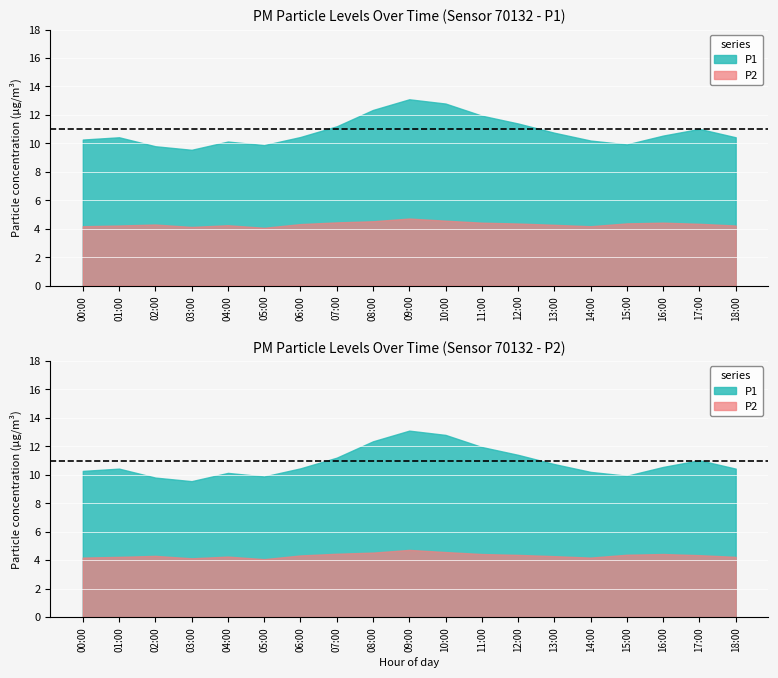

How many interior local valleys does the P1 series have?

3